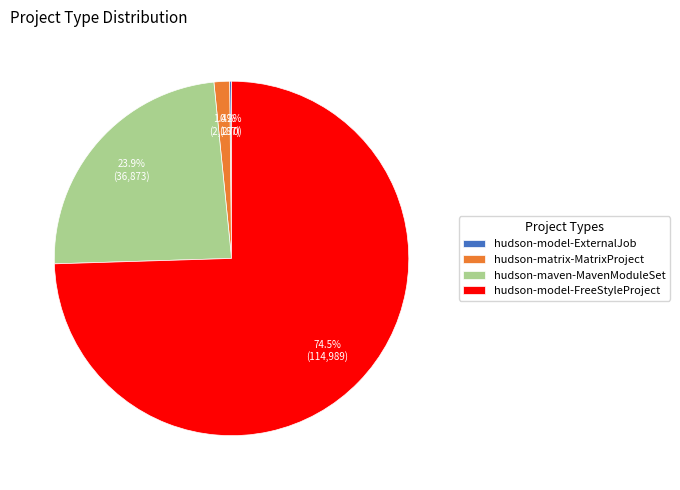

To the nearest percent, what portion does hudson-maven-MavenModuleSet represent?

24%